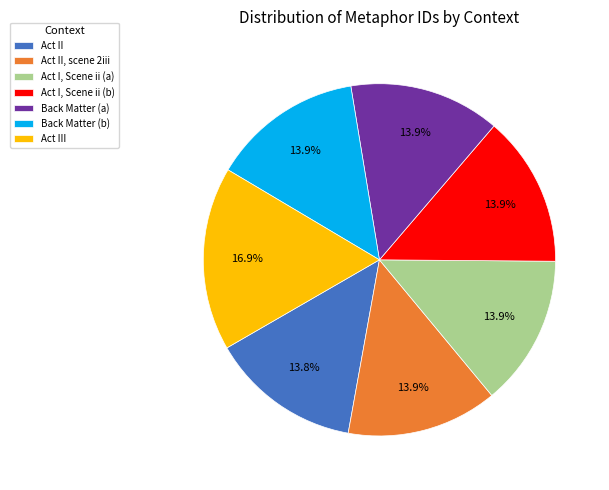

Does any single category account for the majority?

No